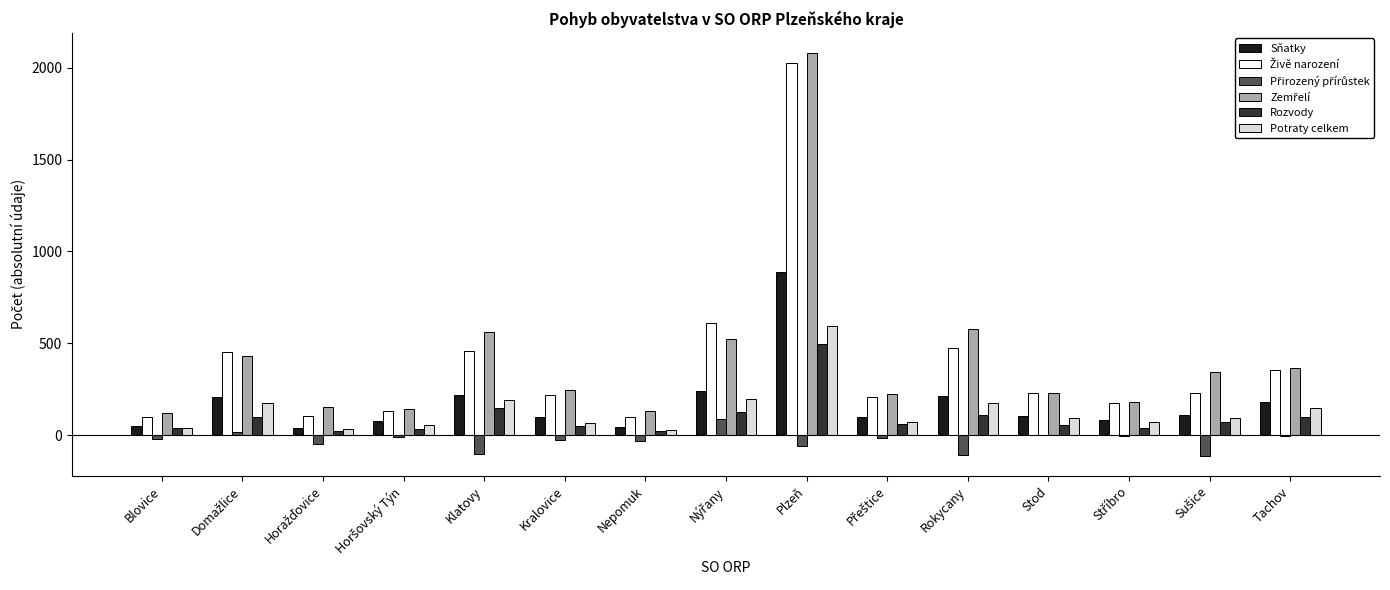

At which label does Potraty celkem reach its peak?

Plzeň